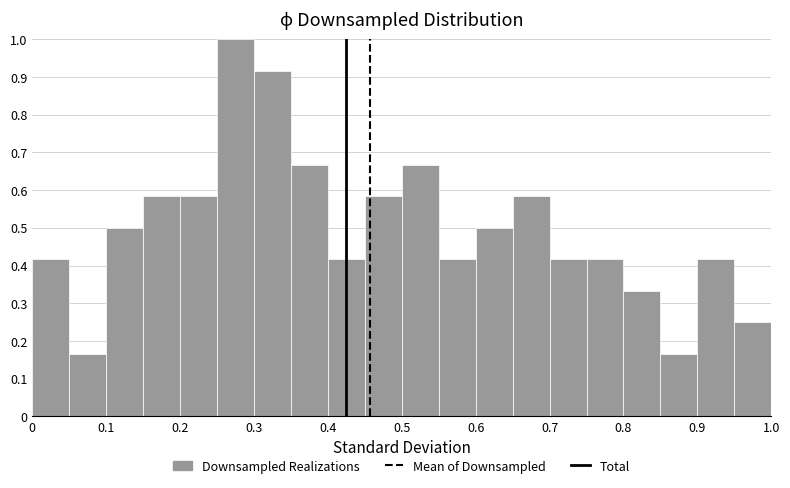

Reading left to right, transcribe this chart: for each bar, give the range it covers on the x-axis and its height. The values are not printed on the chart, so give them approximately, as read against the axis.

0.00 to 0.05: 0.42
0.05 to 0.10: 0.17
0.10 to 0.15: 0.50
0.15 to 0.20: 0.58
0.20 to 0.25: 0.58
0.25 to 0.30: 1.00
0.30 to 0.35: 0.92
0.35 to 0.40: 0.67
0.40 to 0.45: 0.42
0.45 to 0.50: 0.58
0.50 to 0.55: 0.67
0.55 to 0.60: 0.42
0.60 to 0.65: 0.50
0.65 to 0.70: 0.58
0.70 to 0.75: 0.42
0.75 to 0.80: 0.42
0.80 to 0.85: 0.33
0.85 to 0.90: 0.17
0.90 to 0.95: 0.42
0.95 to 1.00: 0.25